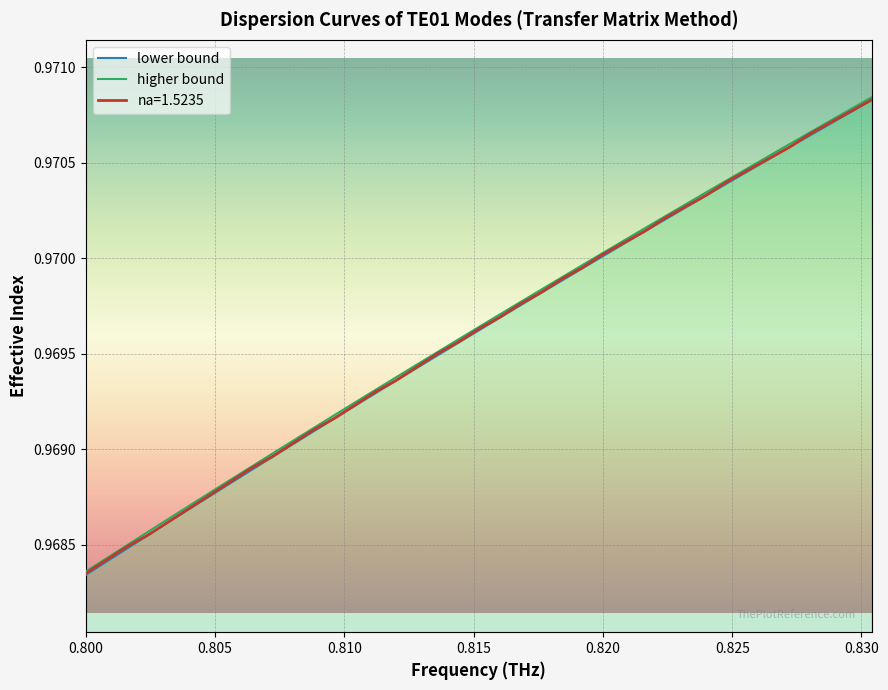

At which category is the sum across all series the highest?

0.8304